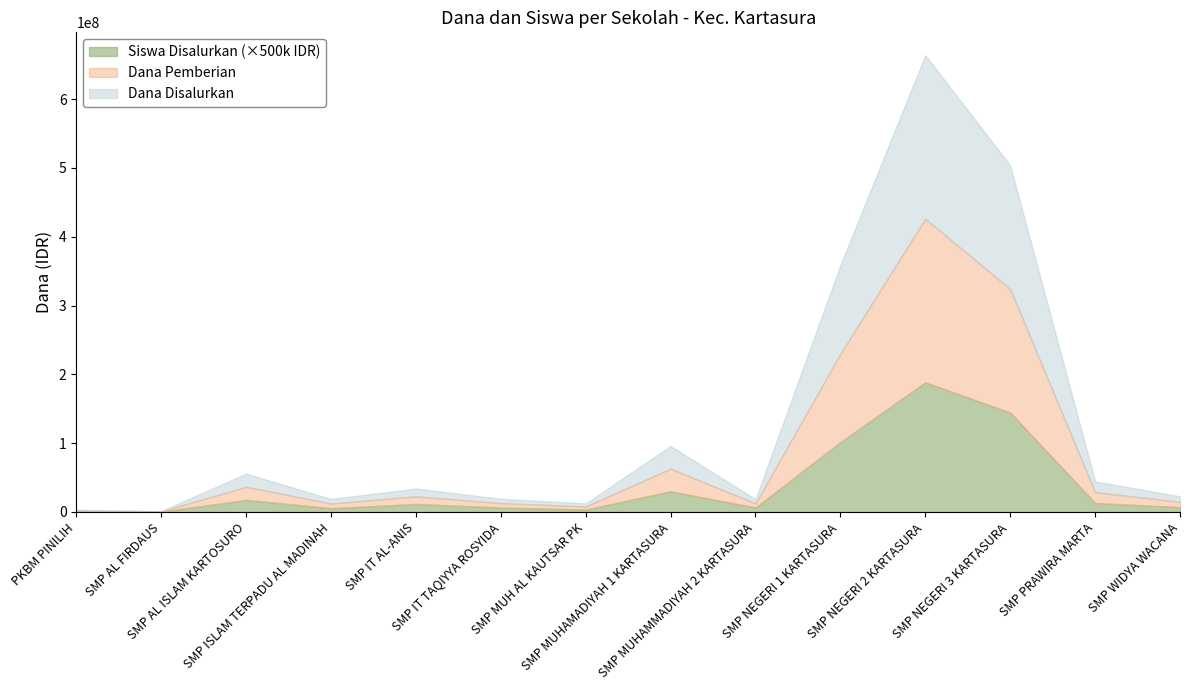

What is the label of the 13th point from the right?

SMP AL FIRDAUS